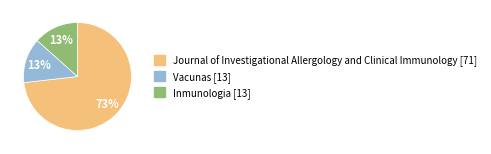

True or false: Vacunas [13] accounts for 24% of the total.

False